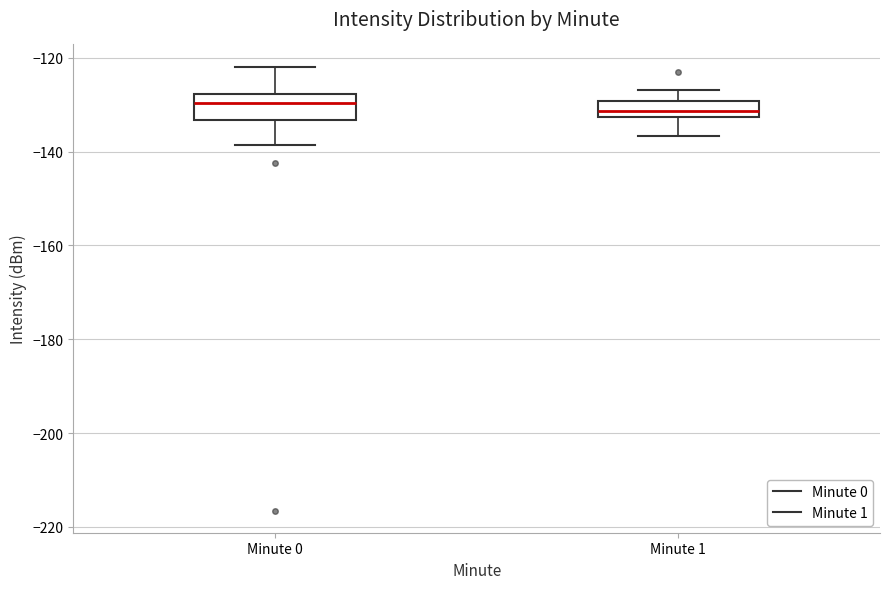

Reading left to right, transcribe this box plot: for each box, give where its median line is, the range the box spans, and where its two whiskers end, as read against the y-axis. The values are not printed on the chart, so give them approximately, as read against the axis.

Minute 0: median -130, box -134 to -128, whiskers -138 to -122
Minute 1: median -132 (inside the box), box -132 to -130, whiskers -136 to -126